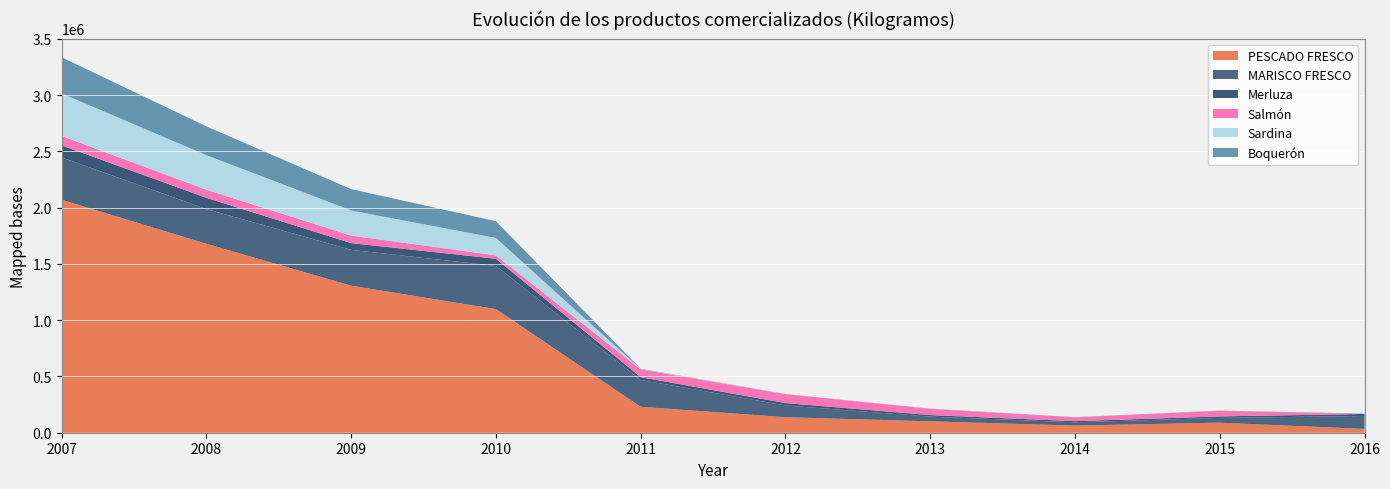

Reading right to left, what are all the values shown in this chart?

PESCADO FRESCO: 34004	89167	63448	101125	138015	230490	1098241	1306039	1678830	2069675
MARISCO FRESCO: 114798	42380	29344	41677	104034	238293	383516	318530	308174	376201
Merluza: 17893	13400	9925	13928	21450	24790	63918	59985	100124	106981
Salmón: 632	49210	34065	55353	78845	69375	30166	66845	71877	84260
Sardina: 329	0	0	1145	1000	3100	154533	223217	307096	377045
Boquerón: 2689	2361	1446	1543	990	2392	148908	189625	255681	321211